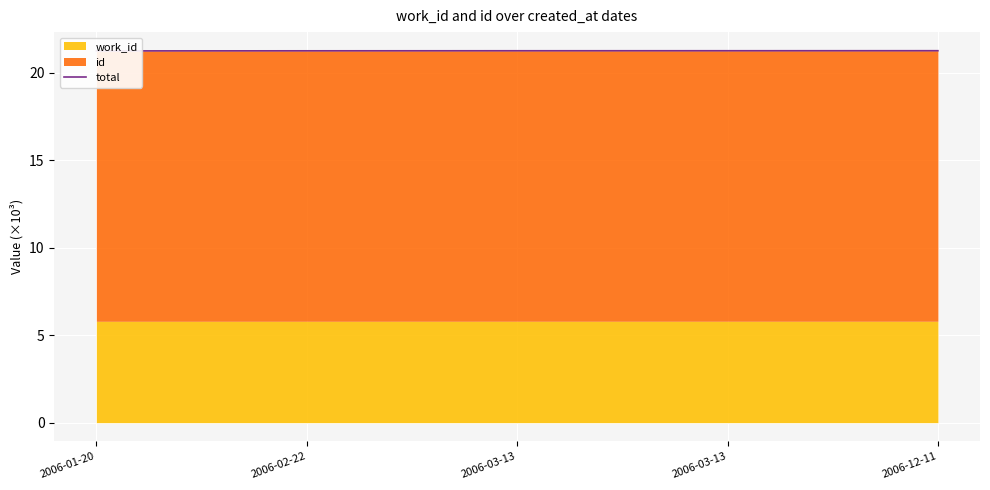

What is the greatest value displayed?

21.3